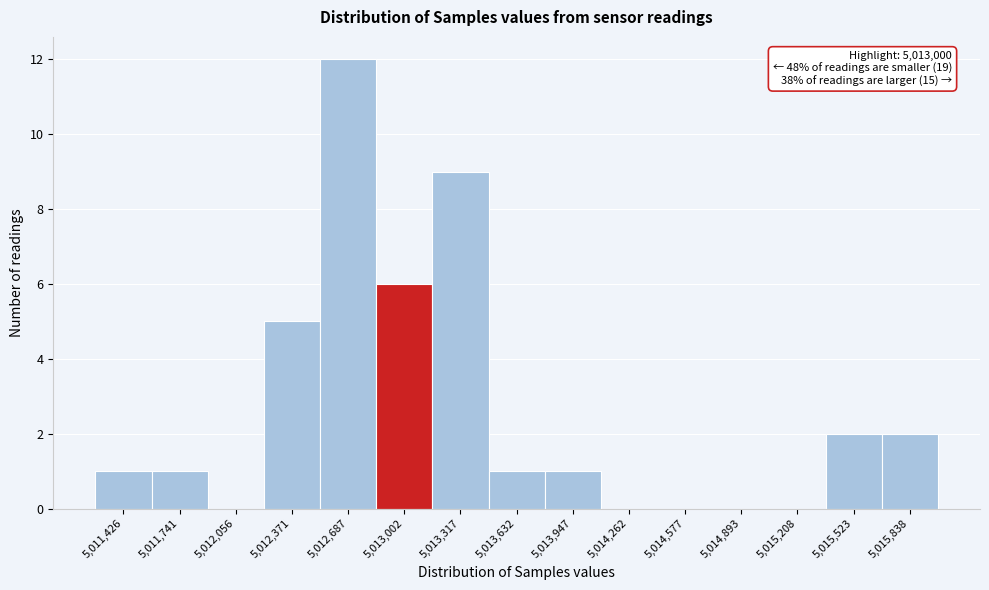

Over which range of the x-axis is the bar tallest?

5012550 to 5012850